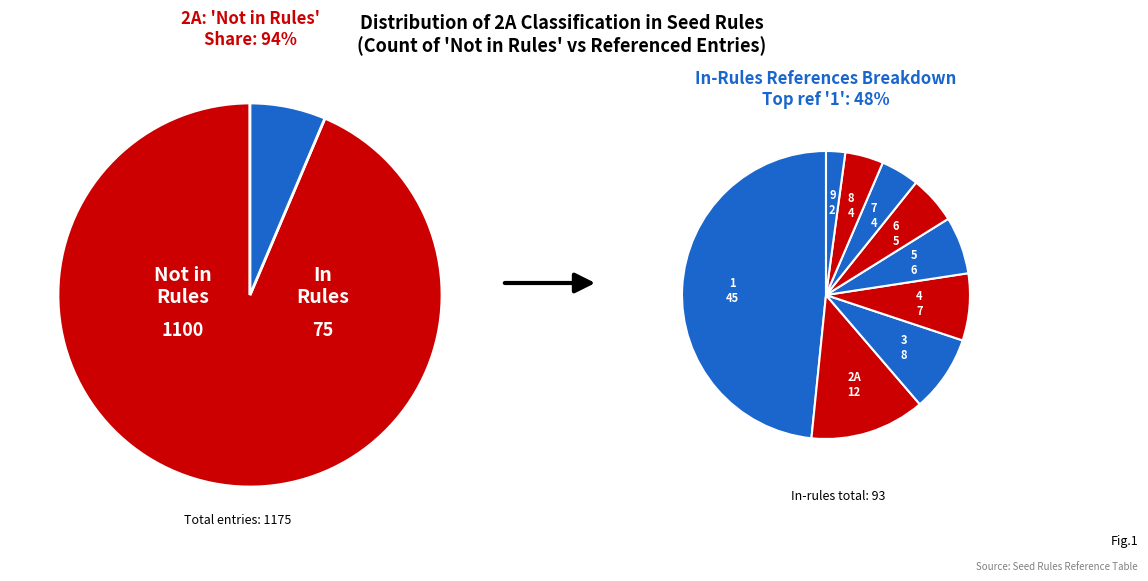

Which category has the biggest portion of the pie?

Not in Rules